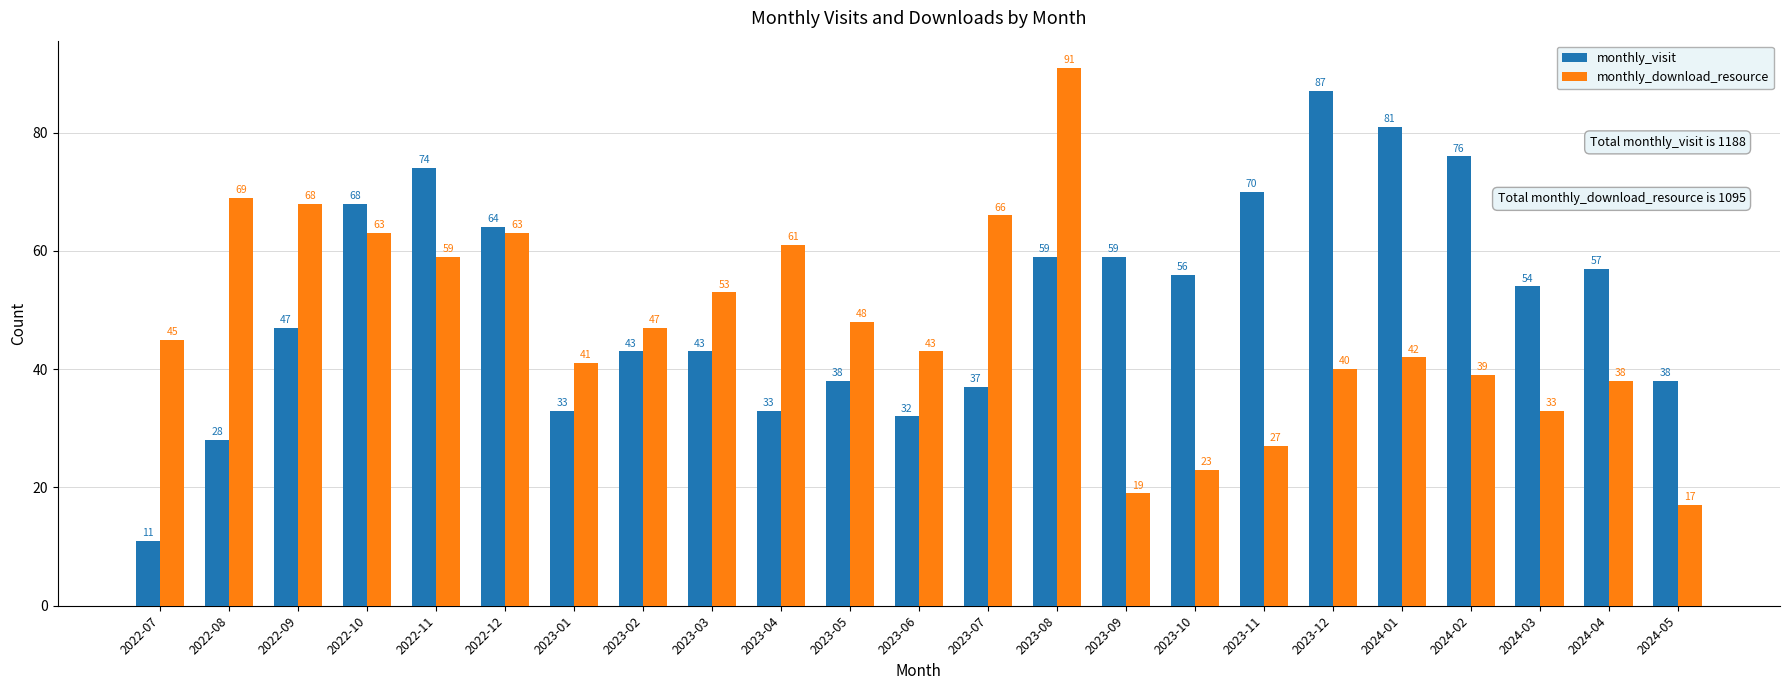

Reading right to left, what are all the values shown in this chart?

monthly_visit: 38	57	54	76	81	87	70	56	59	59	37	32	38	33	43	43	33	64	74	68	47	28	11
monthly_download_resource: 17	38	33	39	42	40	27	23	19	91	66	43	48	61	53	47	41	63	59	63	68	69	45